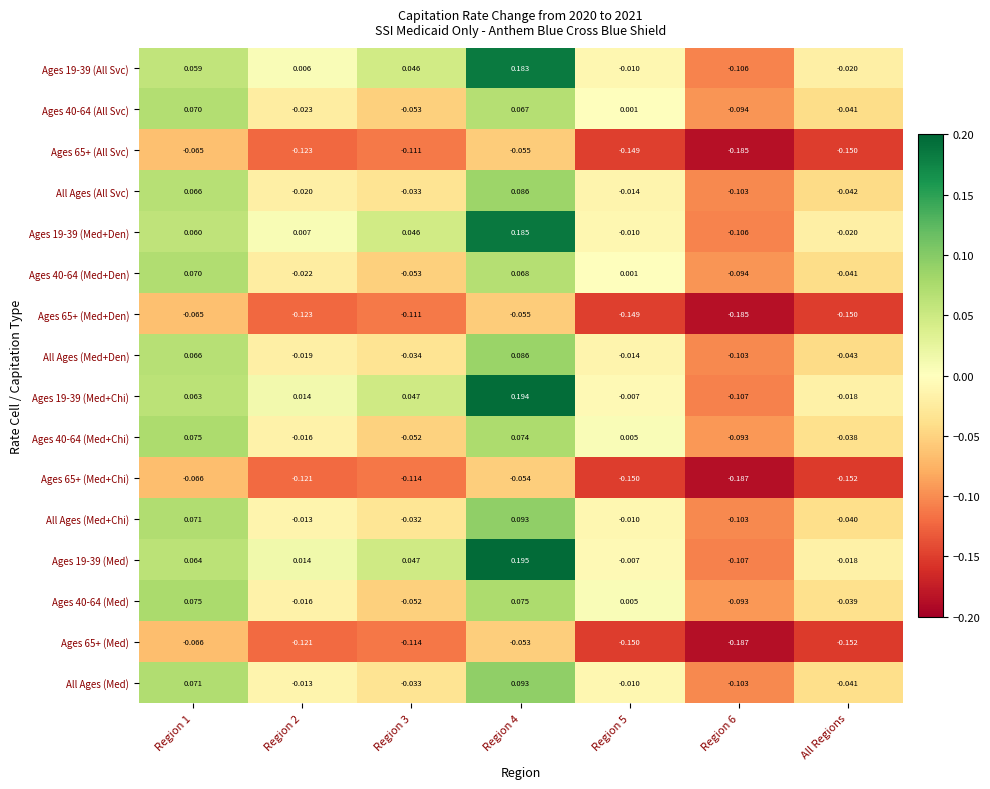

Which series has the widest spread of values?

Ages 19-39 (Med)